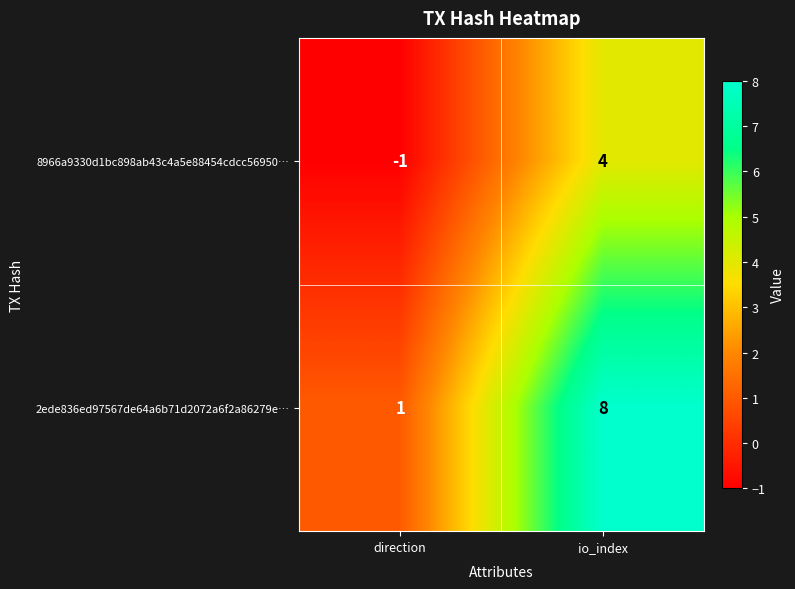

What is the sum of the 8966a9330d1bc898ab43c4a5e88454cdcc56950… values at io_index and direction?

3